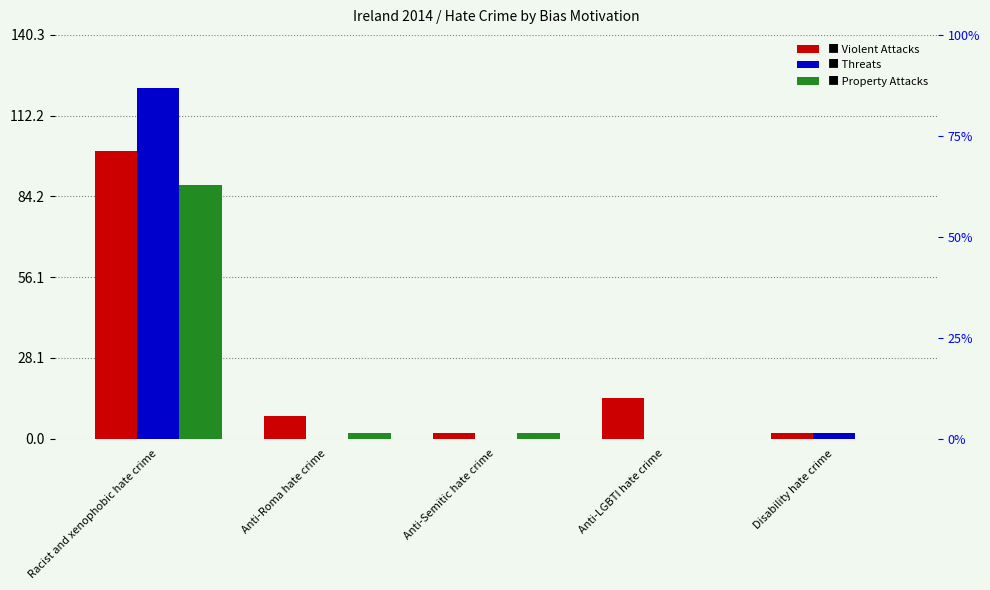

Reading left to right, list all the values displayed in this chart.

Attacks Against People - Violent Attacks: 100	8	2	14	2
Attacks Against People - Threats: 122	0	0	0	2
Attacks against property: 88	2	2	0	0